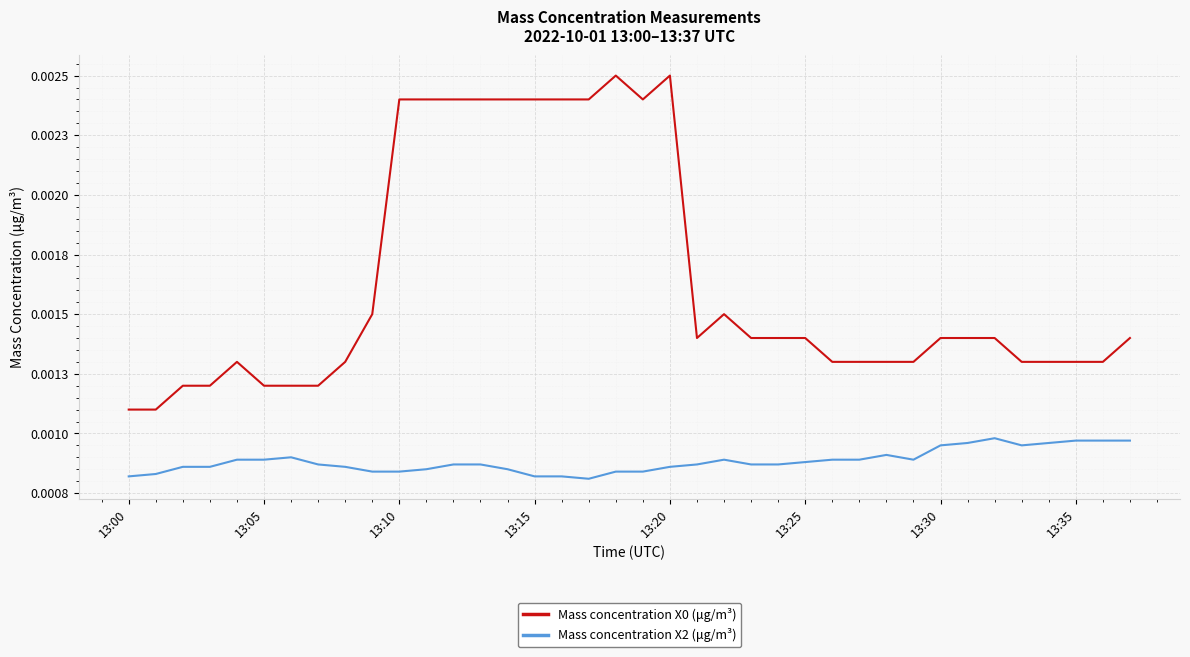

Where is Mass concentration X2 (μg/m³) nearest to the value 0?

17